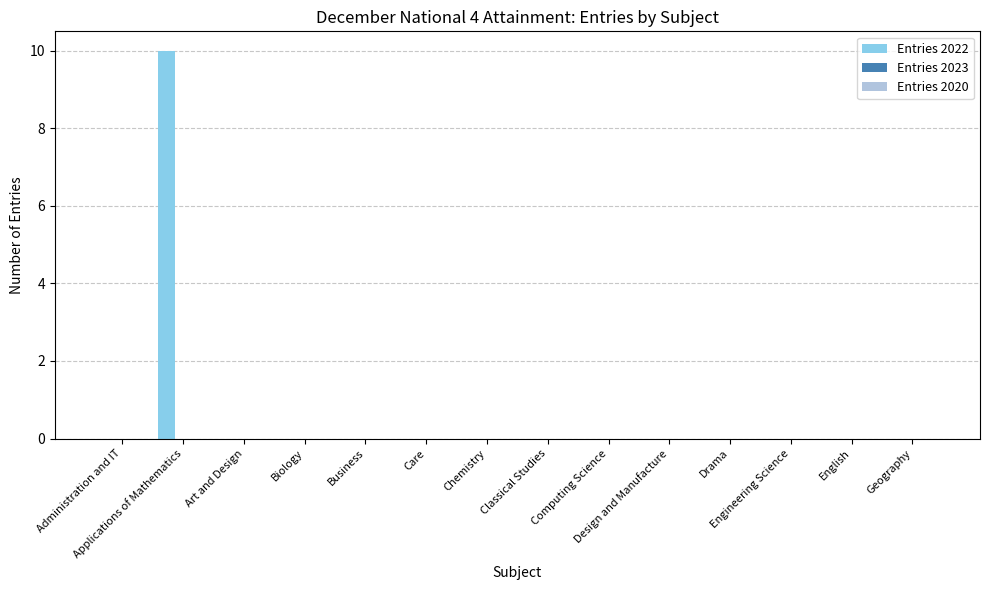

What is the sum of all values?

10